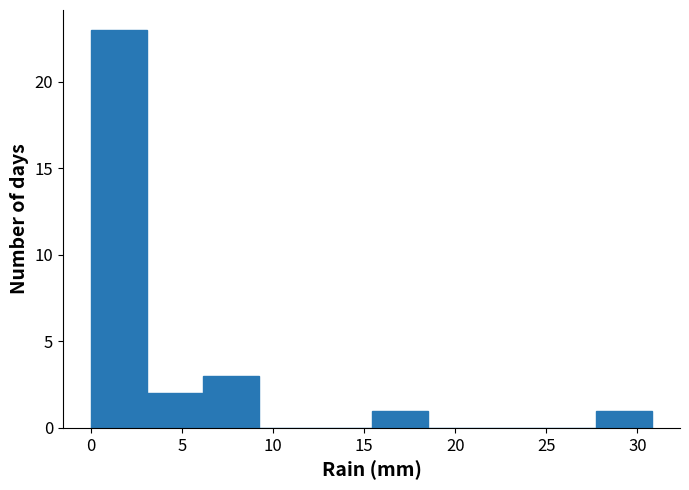

What is the height of the bar covering 15.5 to 18.5 on the x-axis? Neither the bar edges nor the heights are printed on the chart, so give them approximately, as read against the axes.

1